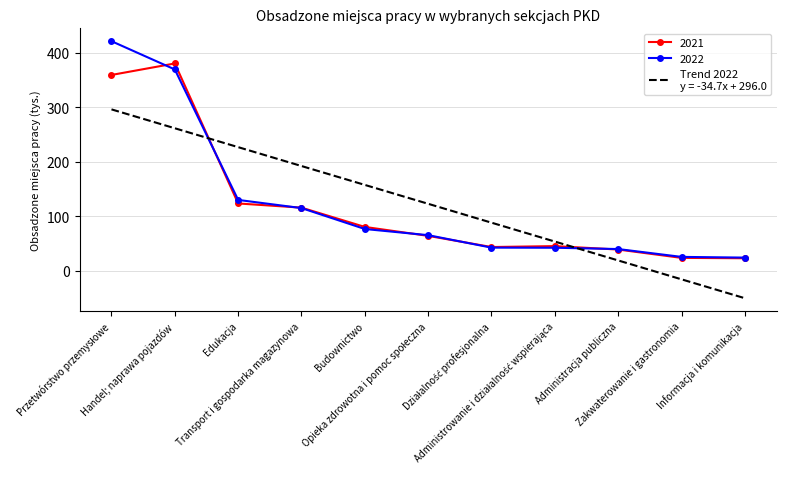

What is the maximum value shown in the chart?

421.2